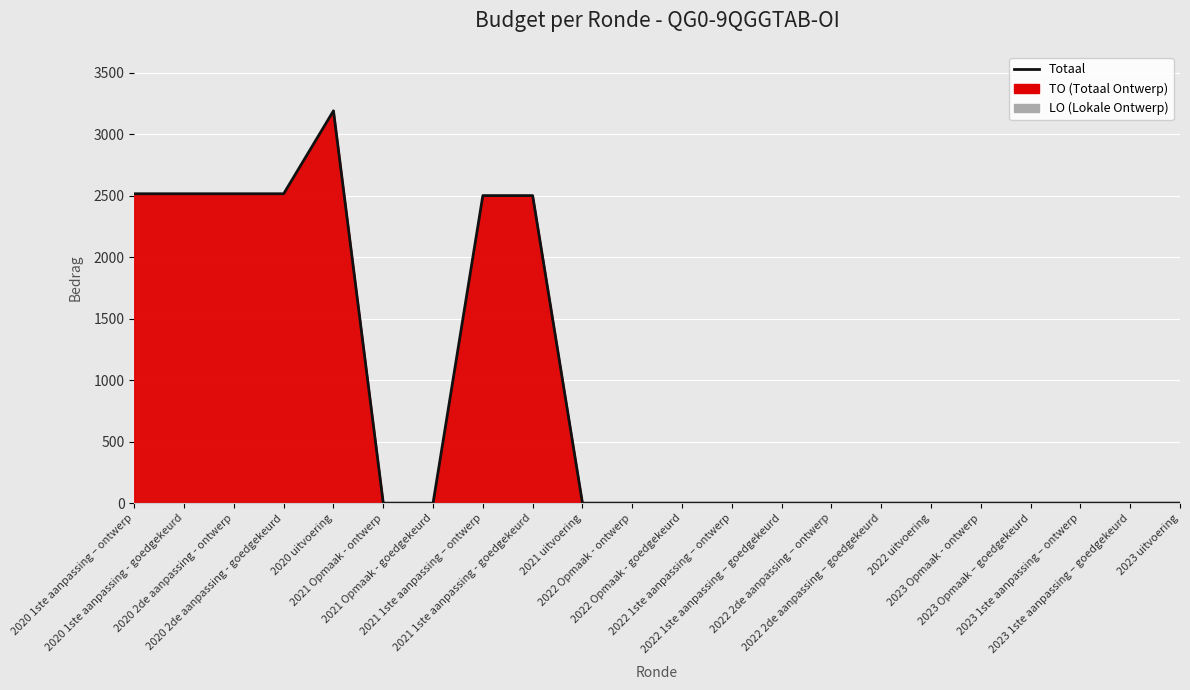

List the labels in order of value, smallest first.

2021 Opmaak - ontwerp, 2021 Opmaak - goedgekeurd, 2021 uitvoering, 2022 Opmaak - ontwerp, 2022 Opmaak - goedgekeurd, 2022 1ste aanpassing – ontwerp, 2022 1ste aanpassing – goedgekeurd, 2022 2de aanpassing – ontwerp, 2022 2de aanpassing – goedgekeurd, 2022 uitvoering, 2023 Opmaak - ontwerp, 2023 Opmaak – goedgekeurd, 2023 1ste aanpassing – ontwerp, 2023 1ste aanpassing – goedgekeurd, 2023 uitvoering, 2021 1ste aanpassing – ontwerp, 2021 1ste aanpassing - goedgekeurd, 2020 1ste aanpassing – ontwerp, 2020 1ste aanpassing - goedgekeurd, 2020 2de aanpassing - ontwerp, 2020 2de aanpassing - goedgekeurd, 2020 uitvoering